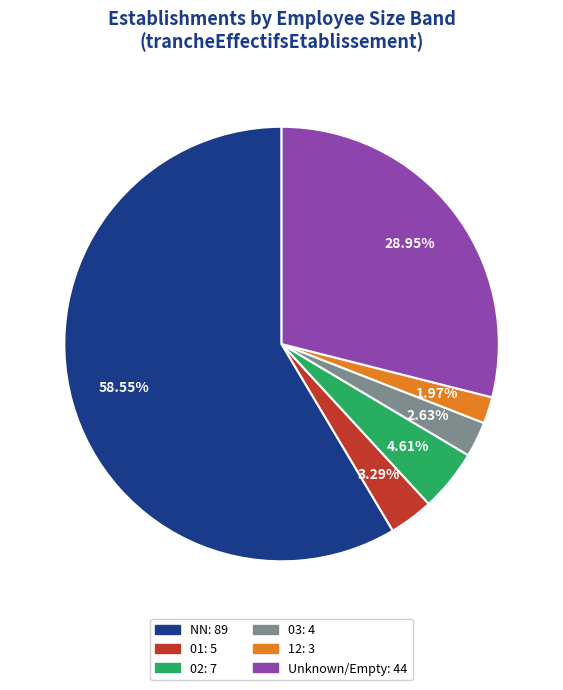

Is there any slice that represents more than half of the pie?

Yes